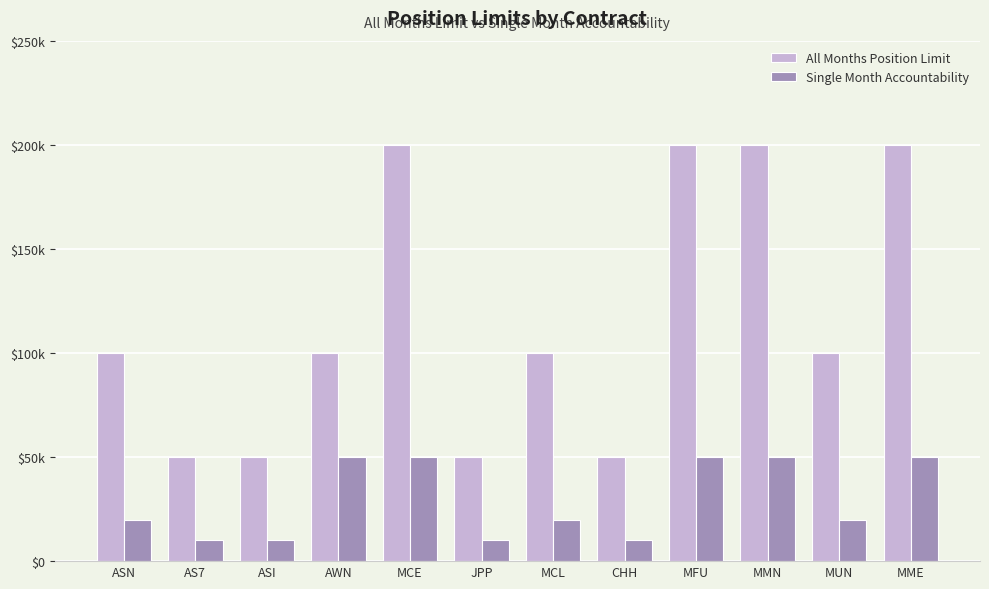

At which category does the chart reach its peak across all series?

MCE